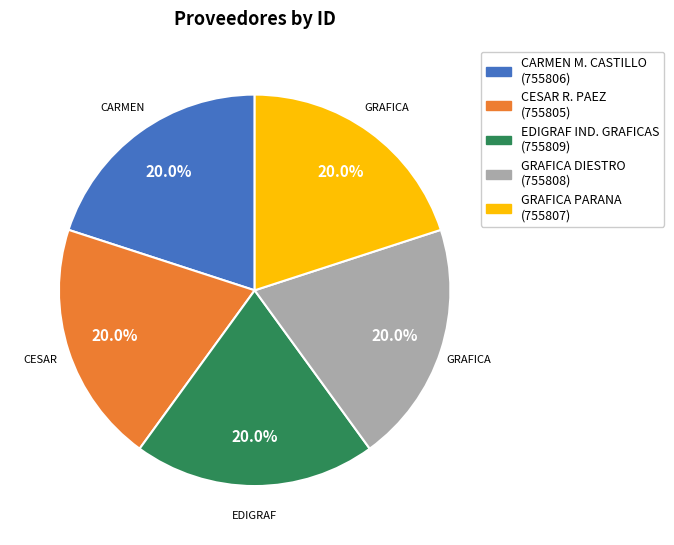

Does any single category account for the majority?

No